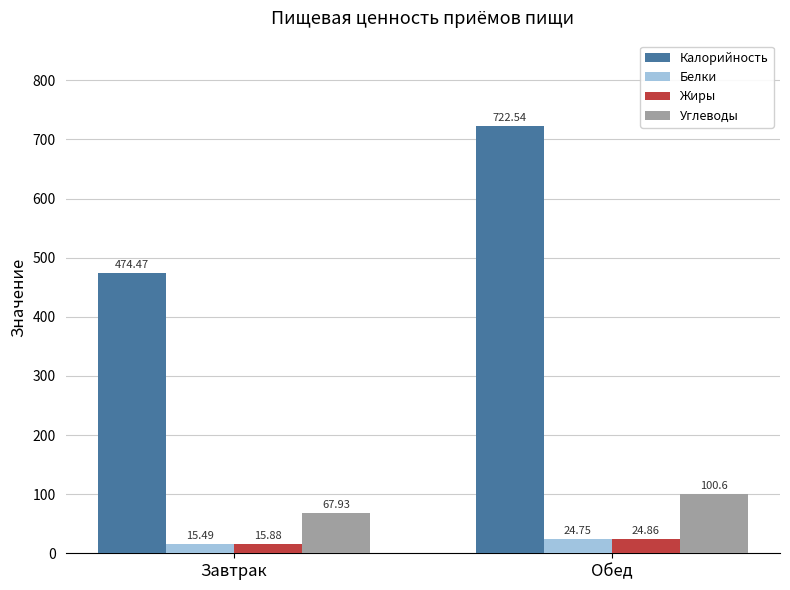

Which label corresponds to the largest value in the chart?

Обед